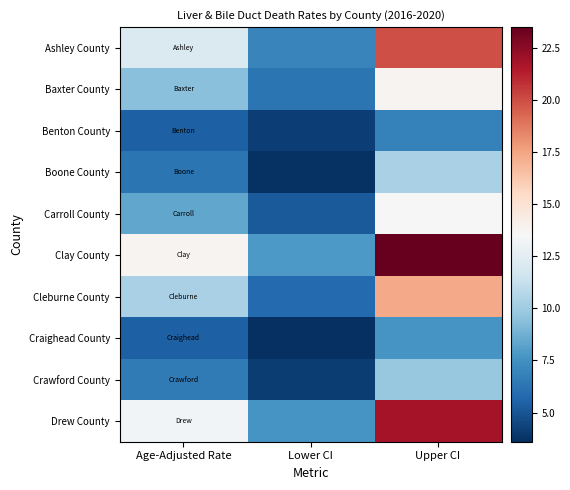

At which category is the sum across all series the highest?

Upper CI